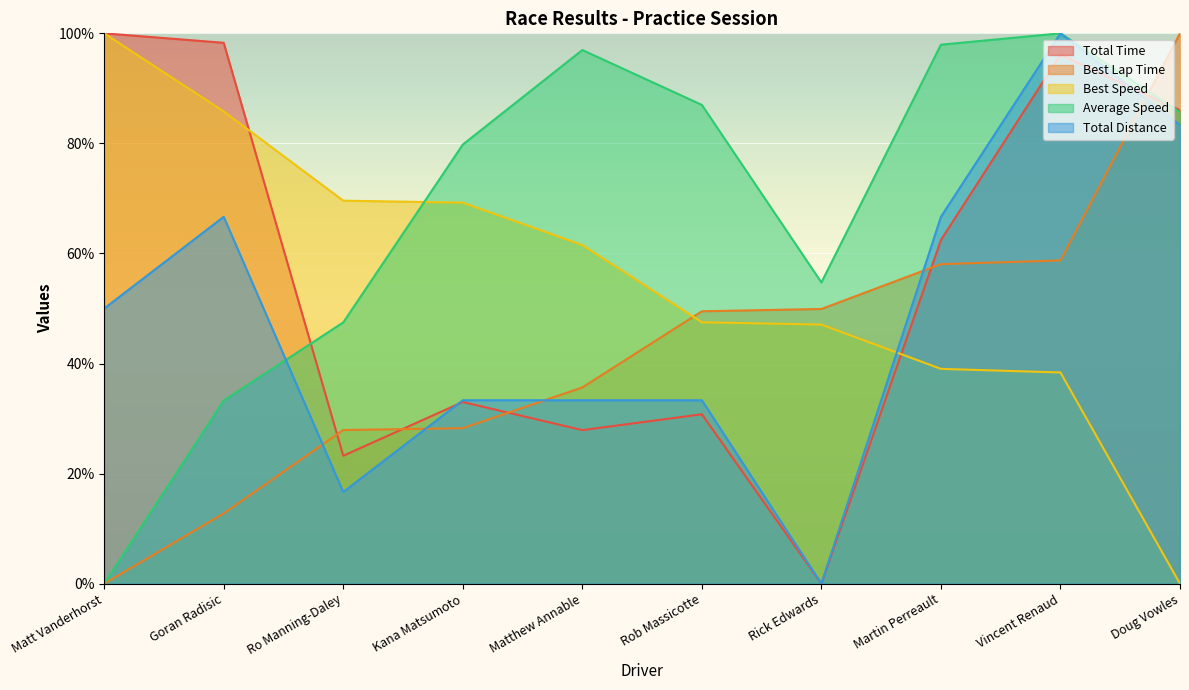

What is the greatest value displayed?

100.0